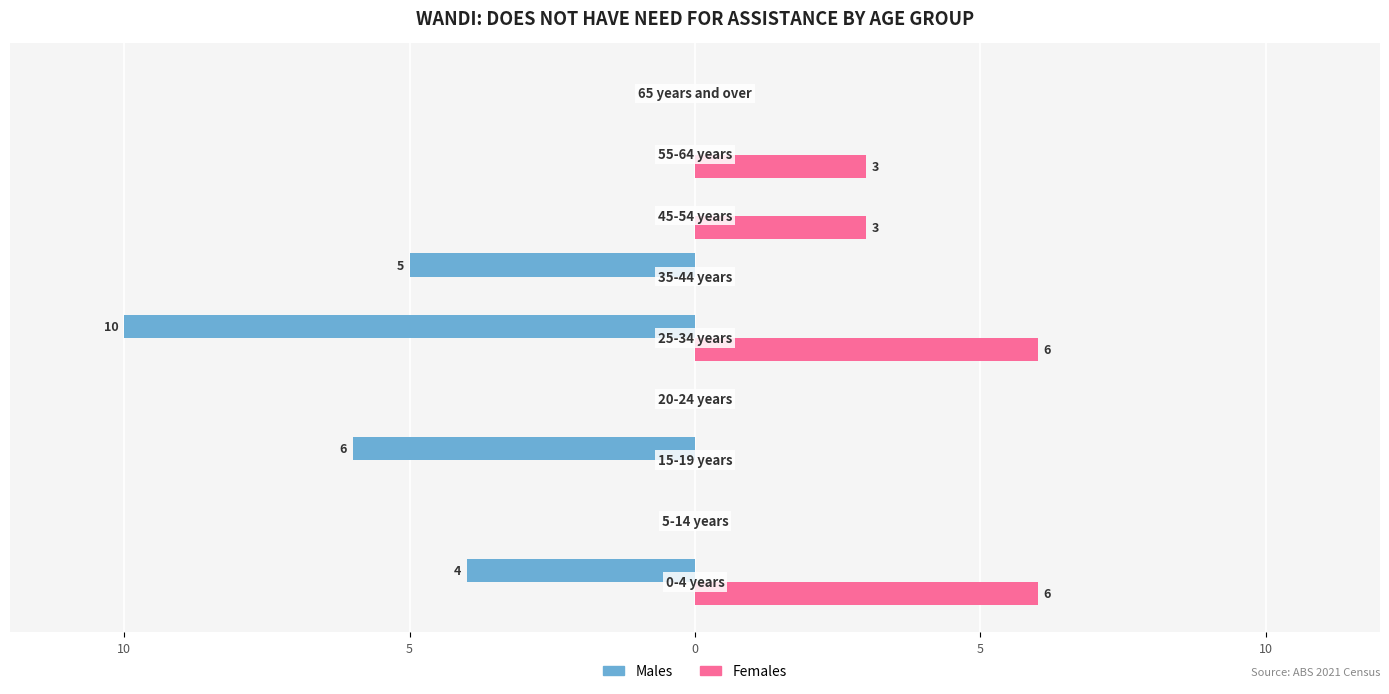

Reading left to right, transcribe all the data shown in this chart.

Males: -4	0	-6	0	-10	-5	0	0	0
Females: 6	0	0	0	6	0	3	3	0